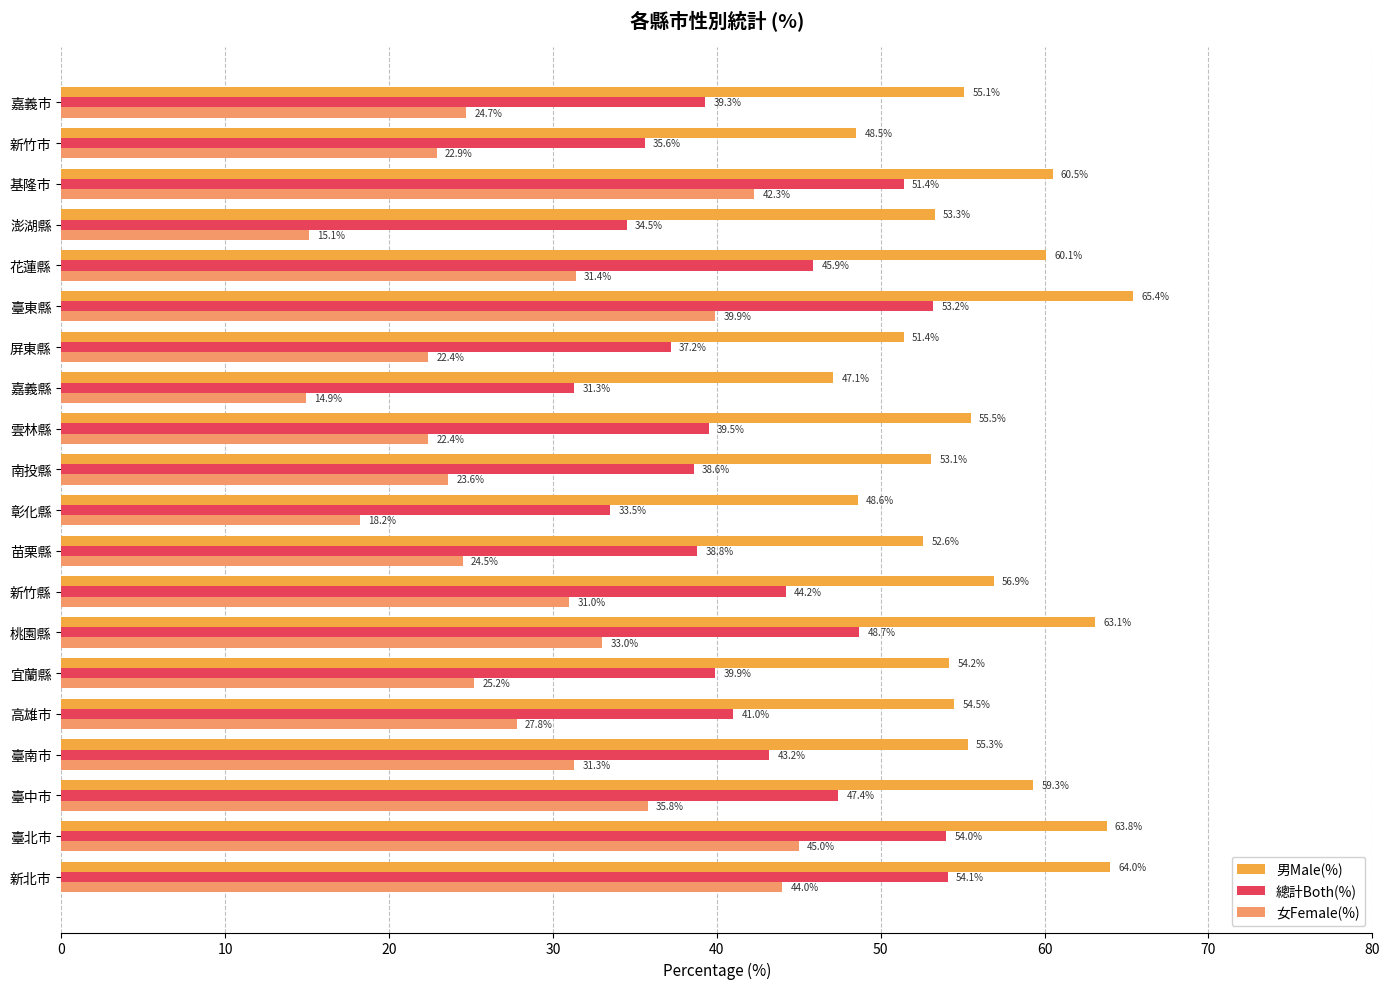

List the series in order of their peak value, lowest first.

女Female(%), 總計Both(%), 男Male(%)